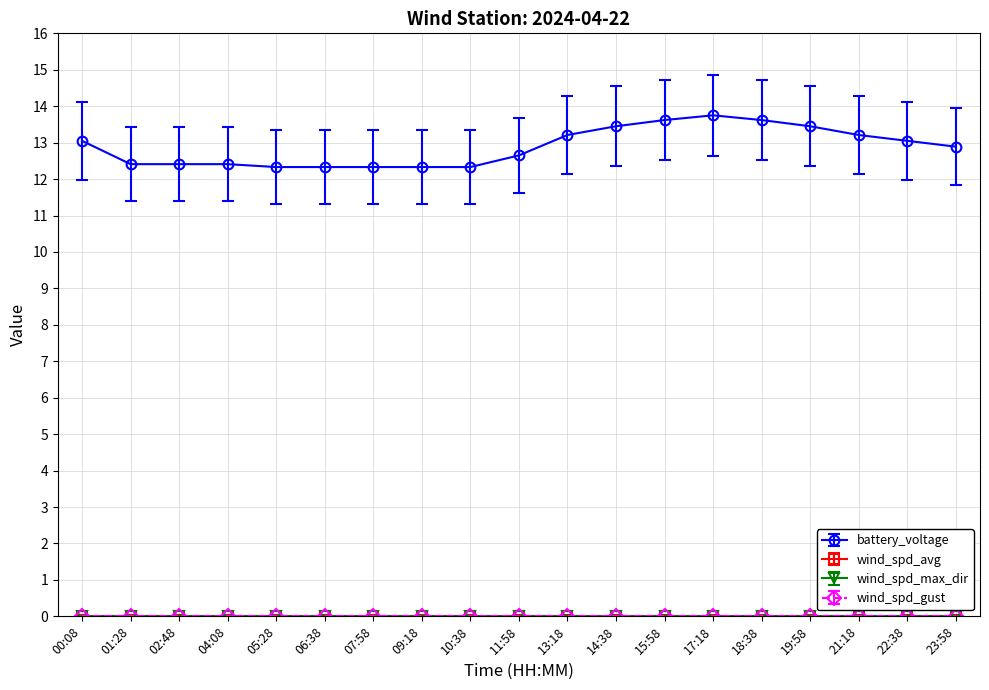

Reading left to right, what are all the values shown in this chart?

battery_voltage: 00:08=13.1	01:28=12.4	02:48=12.4	04:08=12.4	05:28=12.3	06:38=12.3	07:58=12.3	09:18=12.3	10:38=12.3	11:58=12.7	13:18=13.2	14:38=13.4	15:58=13.6	17:18=13.8	18:38=13.6	19:58=13.4	21:18=13.2	22:38=13.1	23:58=12.9
wind_spd_avg: 00:08=0.0	01:28=0.0	02:48=0.0	04:08=0.0	05:28=0.0	06:38=0.0	07:58=0.0	09:18=0.0	10:38=0.0	11:58=0.0	13:18=0.0	14:38=0.0	15:58=0.0	17:18=0.0	18:38=0.0	19:58=0.0	21:18=0.0	22:38=0.0	23:58=0.0
wind_spd_max_dir: 00:08=0.0	01:28=0.0	02:48=0.0	04:08=0.0	05:28=0.0	06:38=0.0	07:58=0.0	09:18=0.0	10:38=0.0	11:58=0.0	13:18=0.0	14:38=0.0	15:58=0.0	17:18=0.0	18:38=0.0	19:58=0.0	21:18=0.0	22:38=0.0	23:58=0.0
wind_spd_gust: 00:08=0.0	01:28=0.0	02:48=0.0	04:08=0.0	05:28=0.0	06:38=0.0	07:58=0.0	09:18=0.0	10:38=0.0	11:58=0.0	13:18=0.0	14:38=0.0	15:58=0.0	17:18=0.0	18:38=0.0	19:58=0.0	21:18=0.0	22:38=0.0	23:58=0.0